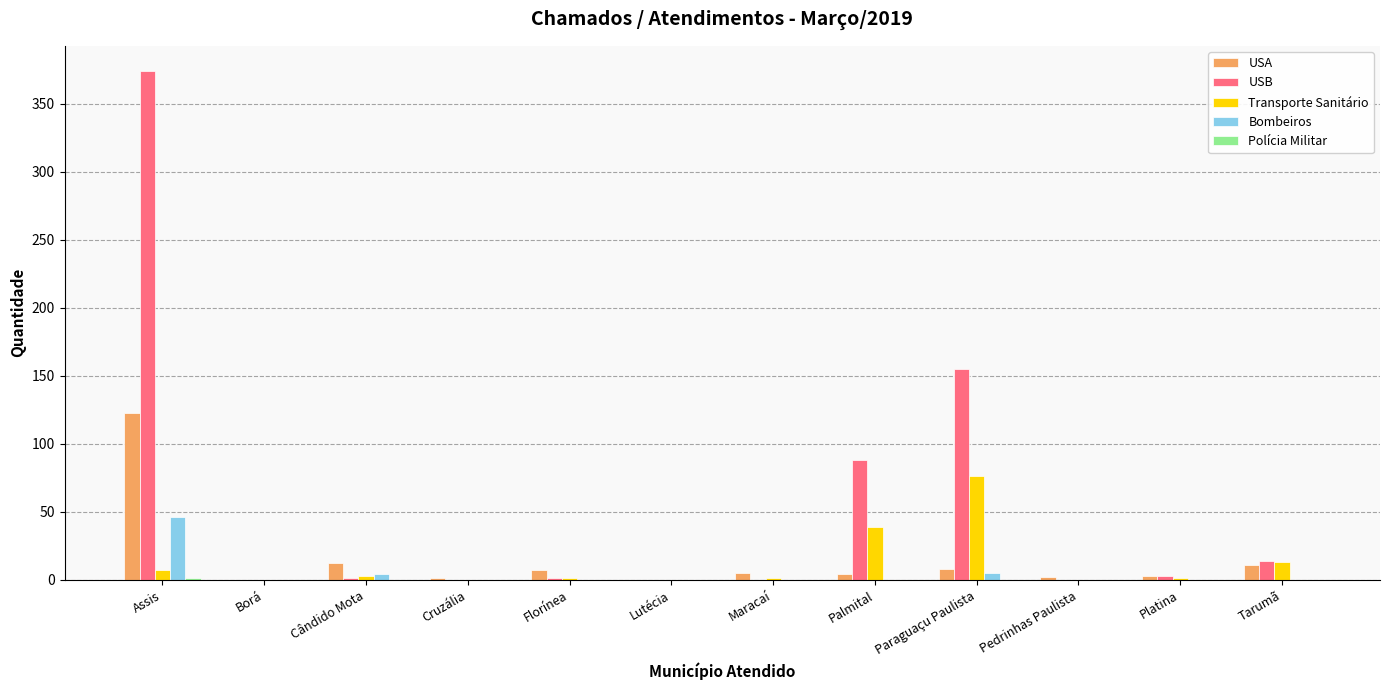

What is the maximum value for Bombeiros?

46